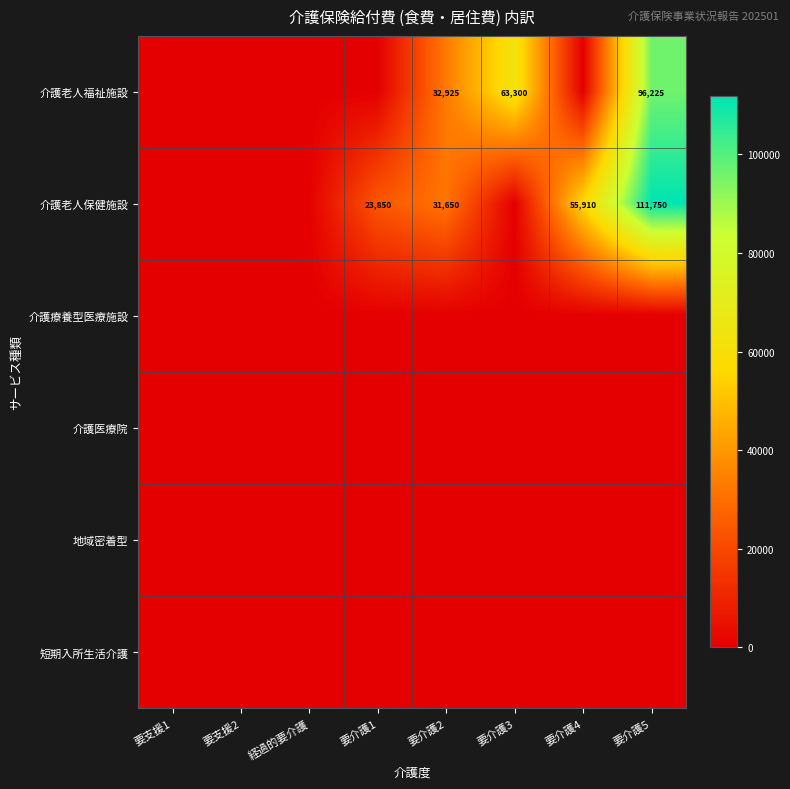

Between 要介護4 and 経過的要介護, which is larger?

要介護4